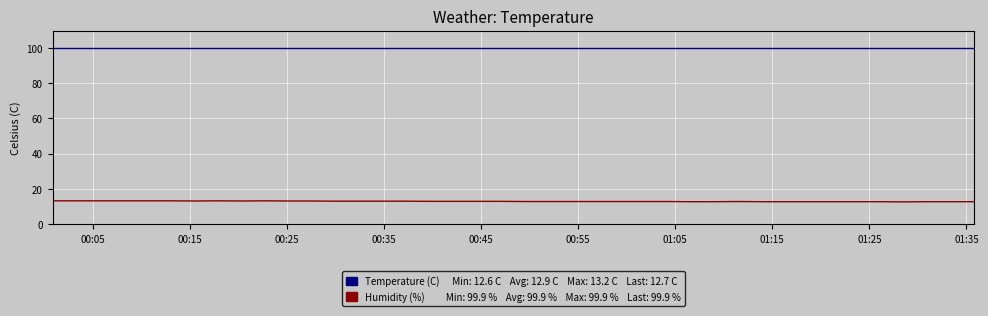

What is the smallest value displayed?

12.6